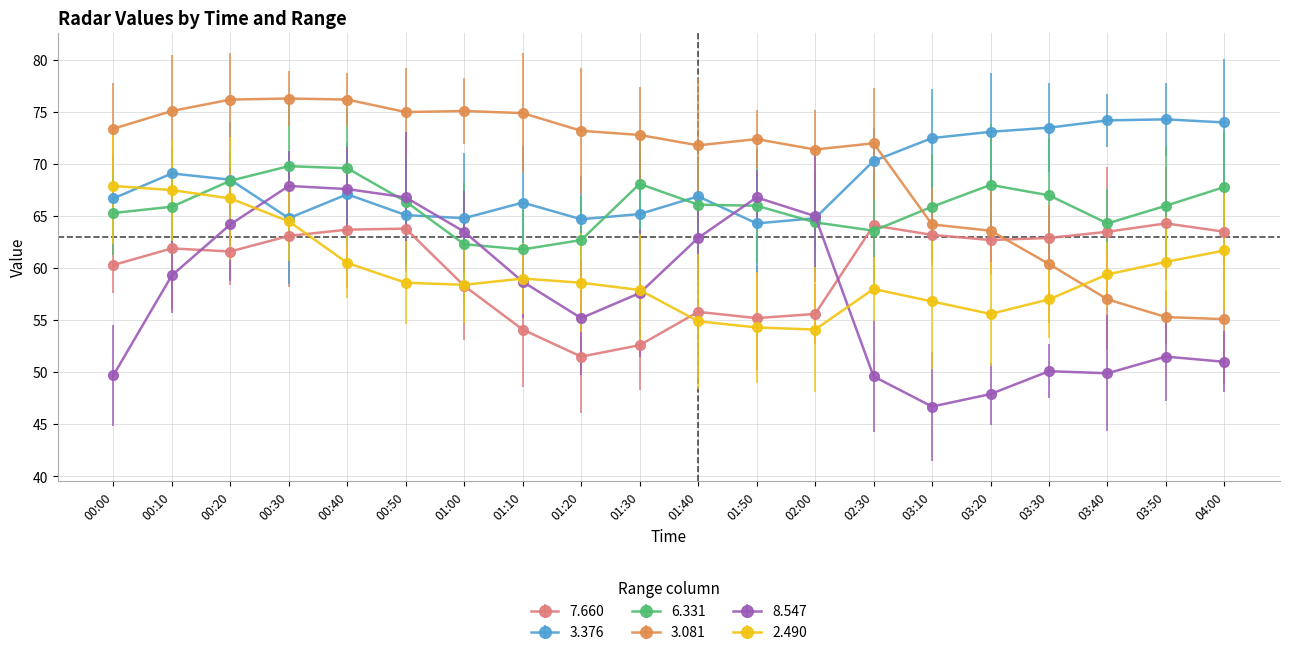

Reading right to left, list all the values displayed in this chart.

7.660: 2016/04/13 04:00=63.5	2016/04/13 03:50=64.3	2016/04/13 03:40=63.5	2016/04/13 03:30=62.9	2016/04/13 03:20=62.7	2016/04/13 03:10=63.2	2016/04/13 02:30=64.1	2016/04/13 02:00=55.6	2016/04/13 01:50=55.2	2016/04/13 01:40=55.8	2016/04/13 01:30=52.6	2016/04/13 01:20=51.5	2016/04/13 01:10=54.1	2016/04/13 01:00=58.3	2016/04/13 00:50=63.8	2016/04/13 00:40=63.7	2016/04/13 00:30=63.1	2016/04/13 00:20=61.6	2016/04/13 00:10=61.9	2016/04/13 00:00=60.3
3.376: 2016/04/13 04:00=74.0	2016/04/13 03:50=74.3	2016/04/13 03:40=74.2	2016/04/13 03:30=73.5	2016/04/13 03:20=73.1	2016/04/13 03:10=72.5	2016/04/13 02:30=70.3	2016/04/13 02:00=64.8	2016/04/13 01:50=64.3	2016/04/13 01:40=66.9	2016/04/13 01:30=65.2	2016/04/13 01:20=64.7	2016/04/13 01:10=66.3	2016/04/13 01:00=64.8	2016/04/13 00:50=65.1	2016/04/13 00:40=67.1	2016/04/13 00:30=64.8	2016/04/13 00:20=68.5	2016/04/13 00:10=69.1	2016/04/13 00:00=66.7
6.331: 2016/04/13 04:00=67.8	2016/04/13 03:50=66.0	2016/04/13 03:40=64.3	2016/04/13 03:30=67.0	2016/04/13 03:20=68.0	2016/04/13 03:10=65.9	2016/04/13 02:30=63.6	2016/04/13 02:00=64.4	2016/04/13 01:50=66.0	2016/04/13 01:40=66.1	2016/04/13 01:30=68.1	2016/04/13 01:20=62.7	2016/04/13 01:10=61.8	2016/04/13 01:00=62.3	2016/04/13 00:50=66.4	2016/04/13 00:40=69.6	2016/04/13 00:30=69.8	2016/04/13 00:20=68.4	2016/04/13 00:10=65.9	2016/04/13 00:00=65.3
3.081: 2016/04/13 04:00=55.1	2016/04/13 03:50=55.3	2016/04/13 03:40=57.0	2016/04/13 03:30=60.4	2016/04/13 03:20=63.6	2016/04/13 03:10=64.2	2016/04/13 02:30=72.0	2016/04/13 02:00=71.4	2016/04/13 01:50=72.4	2016/04/13 01:40=71.8	2016/04/13 01:30=72.8	2016/04/13 01:20=73.2	2016/04/13 01:10=74.9	2016/04/13 01:00=75.1	2016/04/13 00:50=75.0	2016/04/13 00:40=76.2	2016/04/13 00:30=76.3	2016/04/13 00:20=76.2	2016/04/13 00:10=75.1	2016/04/13 00:00=73.4
8.547: 2016/04/13 04:00=51.0	2016/04/13 03:50=51.5	2016/04/13 03:40=49.9	2016/04/13 03:30=50.1	2016/04/13 03:20=47.9	2016/04/13 03:10=46.7	2016/04/13 02:30=49.6	2016/04/13 02:00=65.0	2016/04/13 01:50=66.8	2016/04/13 01:40=62.9	2016/04/13 01:30=57.6	2016/04/13 01:20=55.2	2016/04/13 01:10=58.7	2016/04/13 01:00=63.5	2016/04/13 00:50=66.8	2016/04/13 00:40=67.6	2016/04/13 00:30=67.9	2016/04/13 00:20=64.2	2016/04/13 00:10=59.3	2016/04/13 00:00=49.7
2.490: 2016/04/13 04:00=61.7	2016/04/13 03:50=60.6	2016/04/13 03:40=59.4	2016/04/13 03:30=57.0	2016/04/13 03:20=55.6	2016/04/13 03:10=56.8	2016/04/13 02:30=58.0	2016/04/13 02:00=54.1	2016/04/13 01:50=54.3	2016/04/13 01:40=54.9	2016/04/13 01:30=57.9	2016/04/13 01:20=58.6	2016/04/13 01:10=59.0	2016/04/13 01:00=58.4	2016/04/13 00:50=58.6	2016/04/13 00:40=60.5	2016/04/13 00:30=64.5	2016/04/13 00:20=66.7	2016/04/13 00:10=67.5	2016/04/13 00:00=67.9